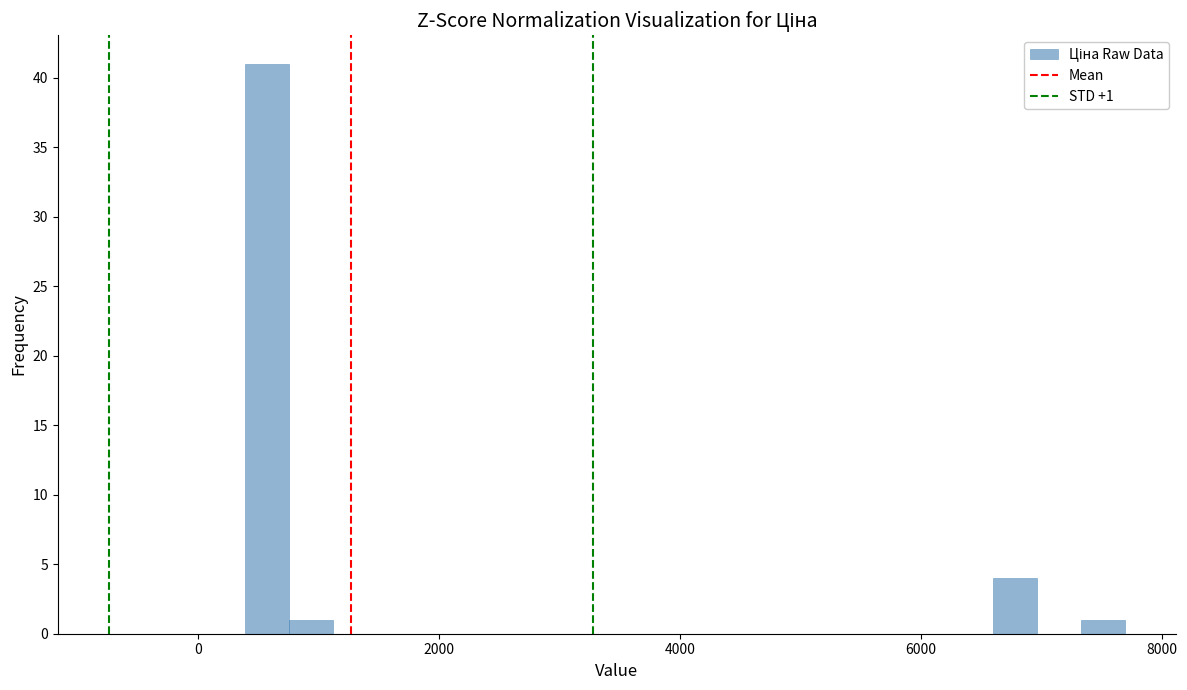

Around what value on the x-axis is the tallest bar? Give the approximate position of its centre, as read against the axis.

600